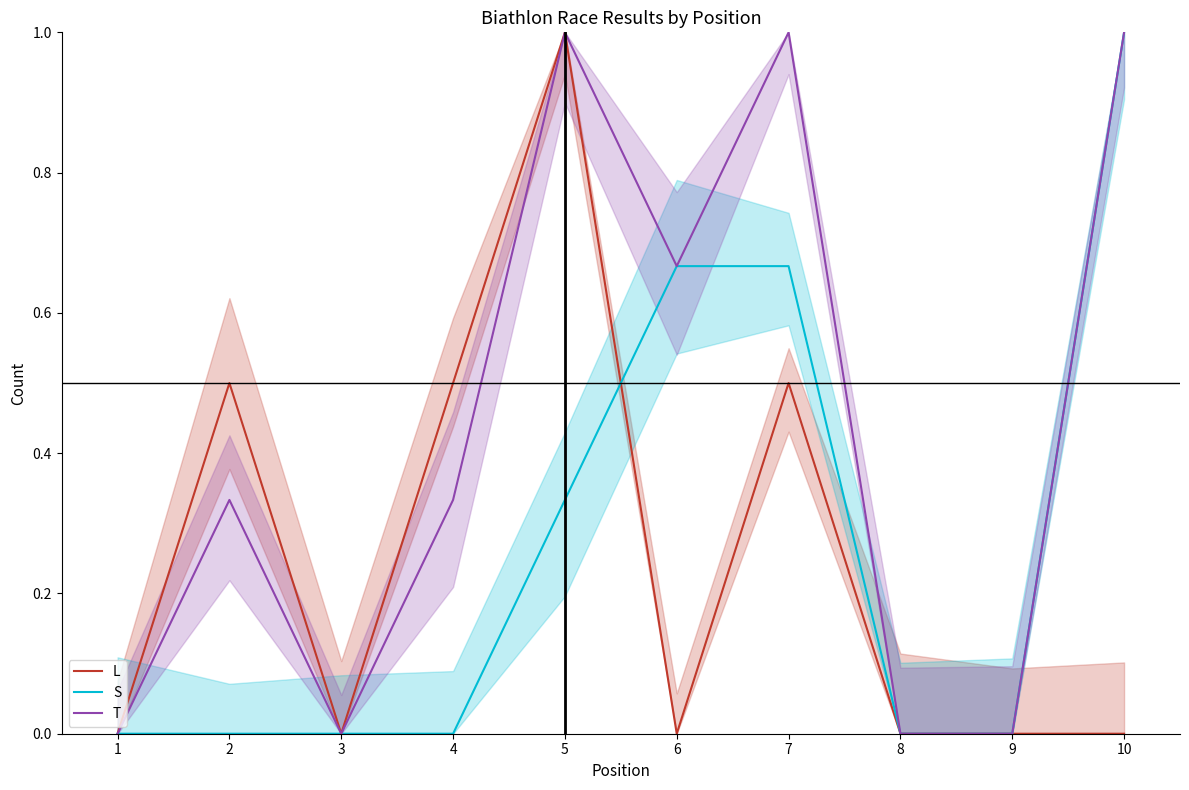

What is the difference between the T values at 2 and 3?

0.3